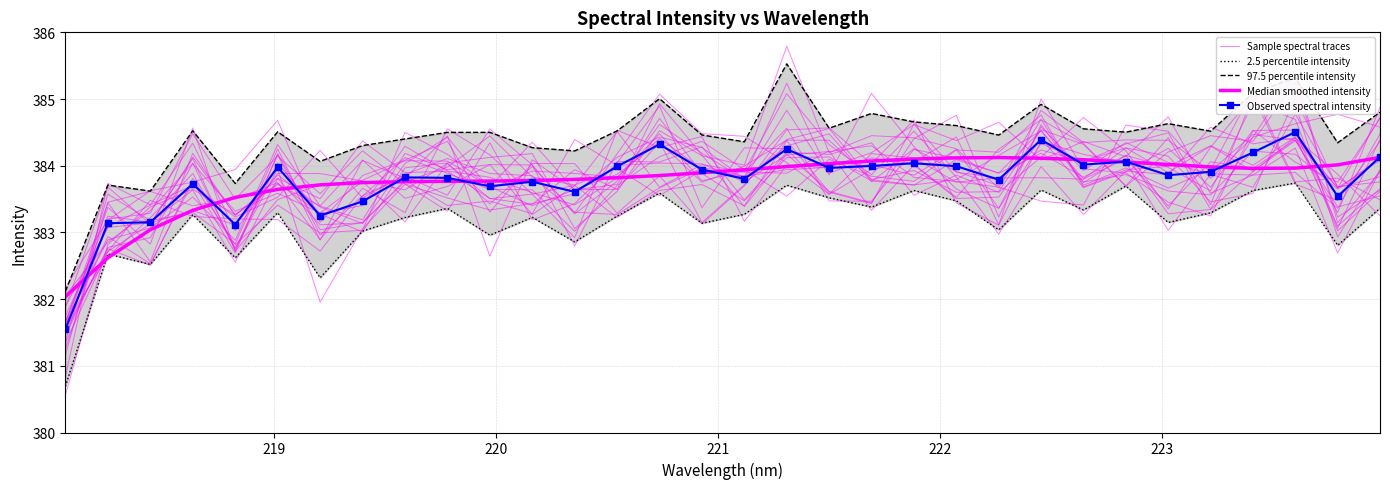

What is the minimum value shown in the chart?

380.7